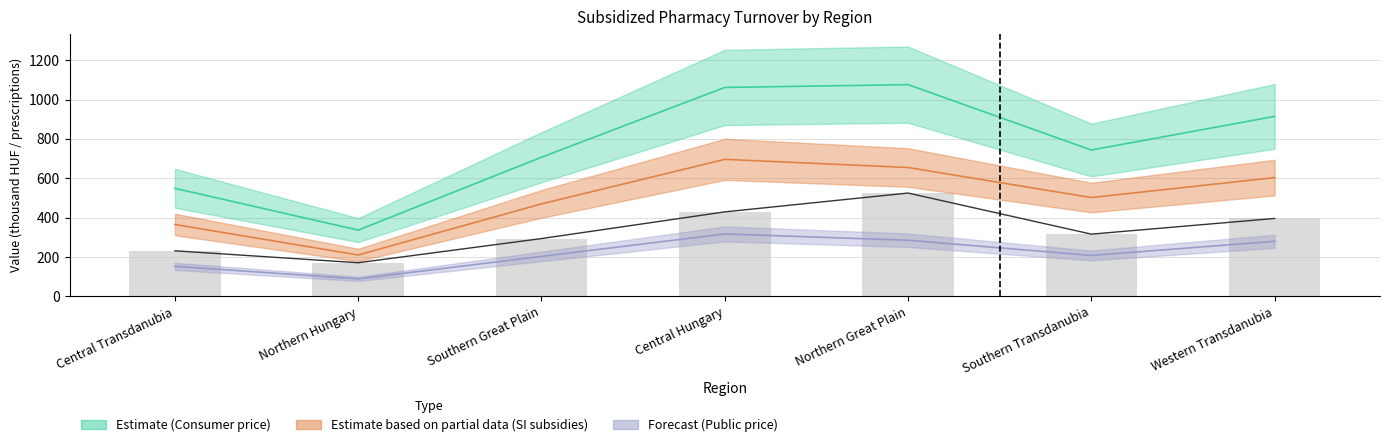

What is the difference between the Number of redeemed prescriptions values at Central Transdanubia and Central Hungary?

197.7